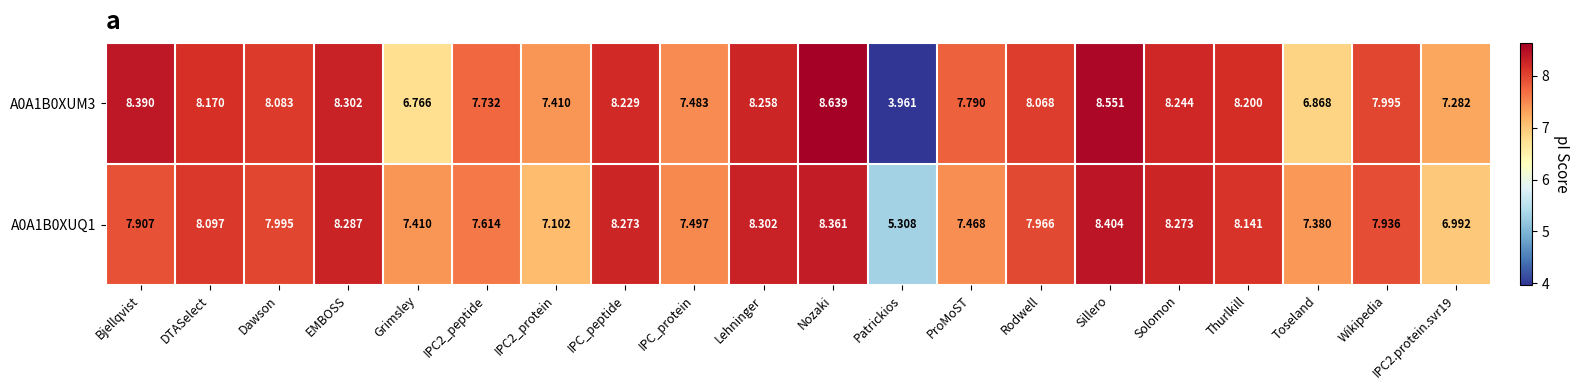

How many data points does each series have?

20